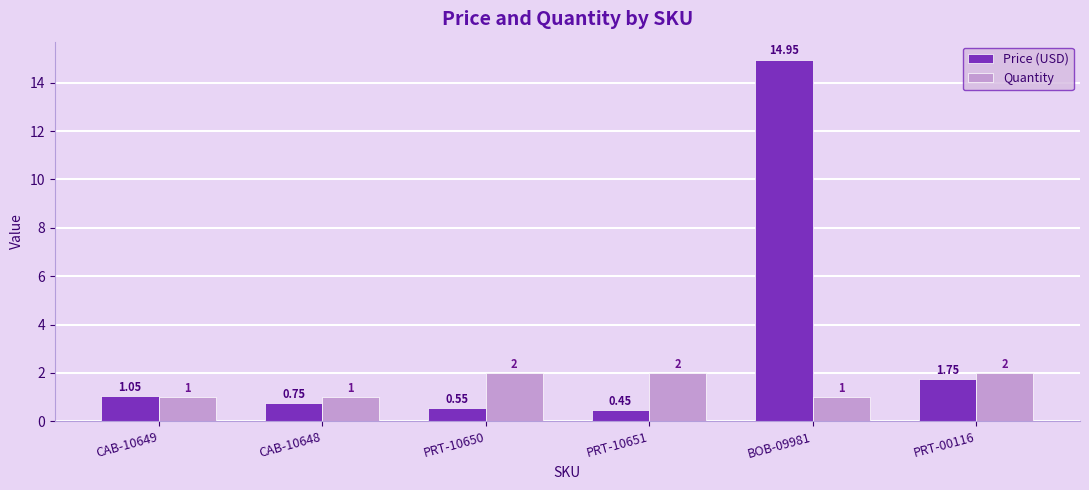

At PRT-00116, list the series in order from smallest to largest.

Price (USD), Quantity